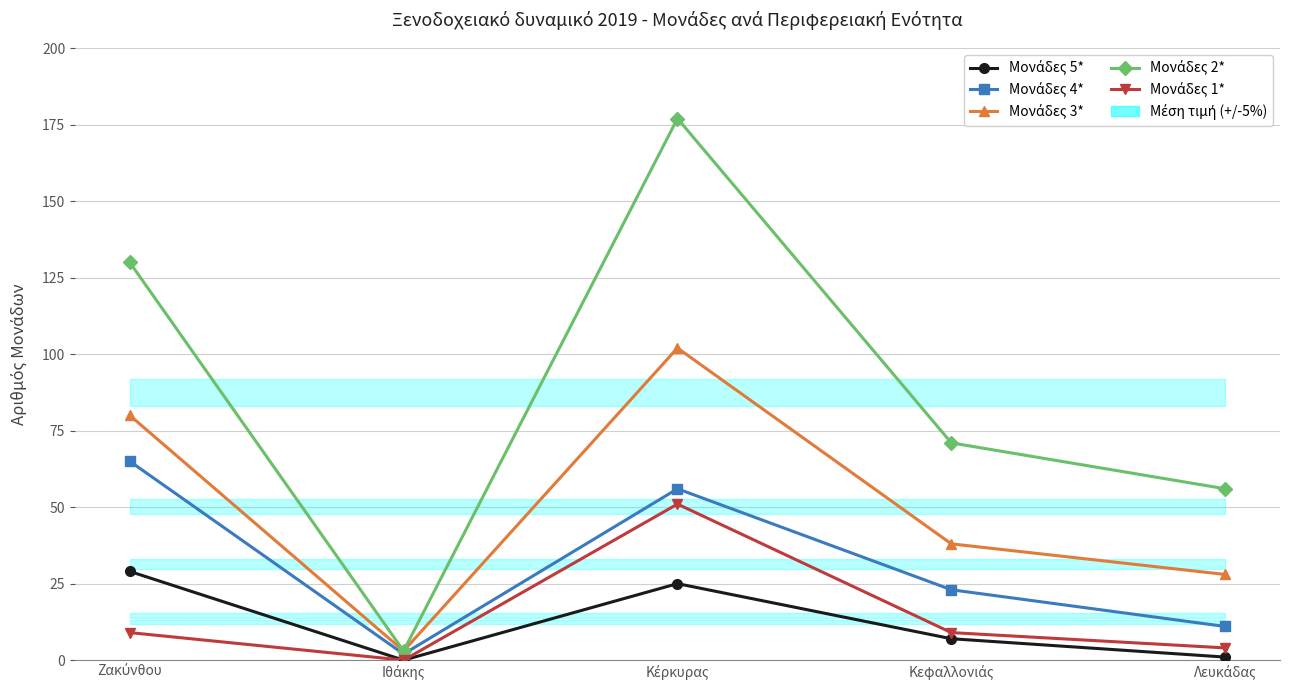

Reading left to right, extract all data points from this chart.

Μονάδες 5*: Ζακύνθου=29	Ιθάκης=0	Κέρκυρας=25	Κεφαλλονιάς=7	Λευκάδας=1
Μονάδες 4*: Ζακύνθου=65	Ιθάκης=2	Κέρκυρας=56	Κεφαλλονιάς=23	Λευκάδας=11
Μονάδες 3*: Ζακύνθου=80	Ιθάκης=3	Κέρκυρας=102	Κεφαλλονιάς=38	Λευκάδας=28
Μονάδες 2*: Ζακύνθου=130	Ιθάκης=3	Κέρκυρας=177	Κεφαλλονιάς=71	Λευκάδας=56
Μονάδες 1*: Ζακύνθου=9	Ιθάκης=0	Κέρκυρας=51	Κεφαλλονιάς=9	Λευκάδας=4